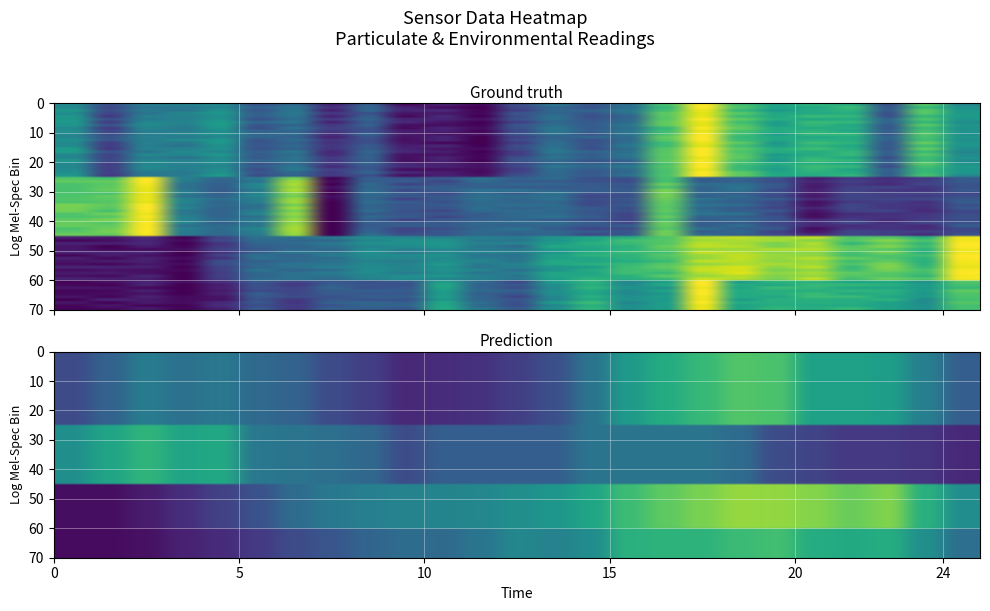

At which category is the sum across all series the highest?

17